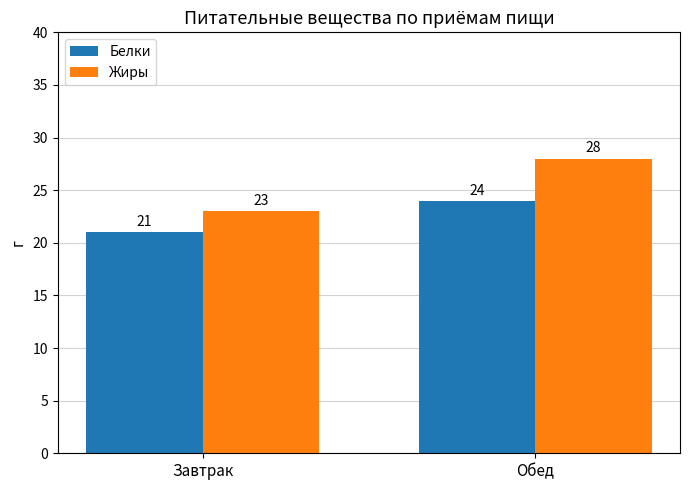

Does the chart contain stacked bars?

No